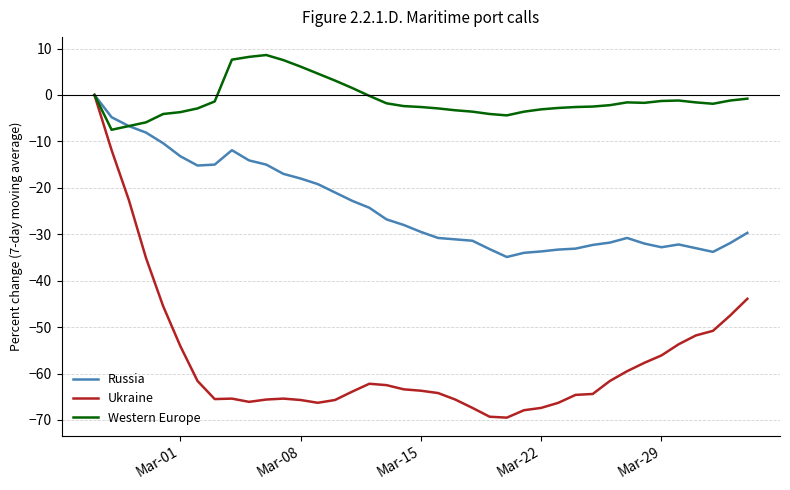

Rank the series by their average value, from highest to lowest.

Western Europe, Russia, Ukraine